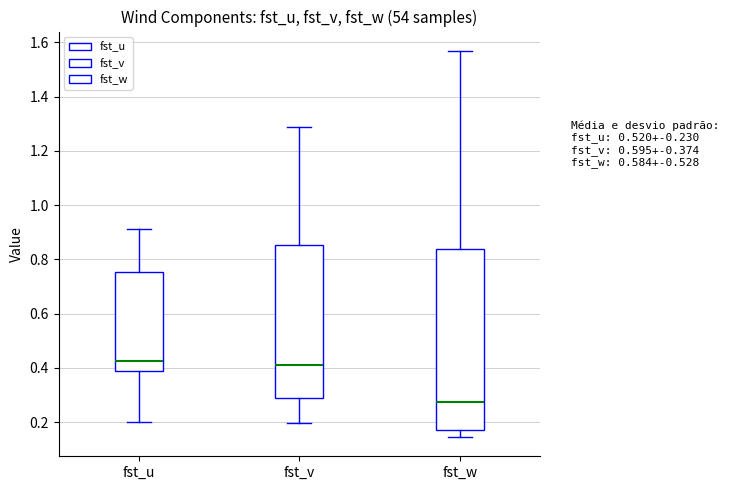

Reading left to right, transcribe this box plot: for each box, give where its median line is, the range the box spans, and where its two whiskers end, as read against the y-axis. The values are not printed on the chart, so give them approximately, as read against the axis.

fst_u: median 0.42, box 0.38 to 0.76, whiskers 0.20 to 0.92
fst_v: median 0.40, box 0.28 to 0.86, whiskers 0.20 to 1.28
fst_w: median 0.28, box 0.18 to 0.84, whiskers 0.14 to 1.56